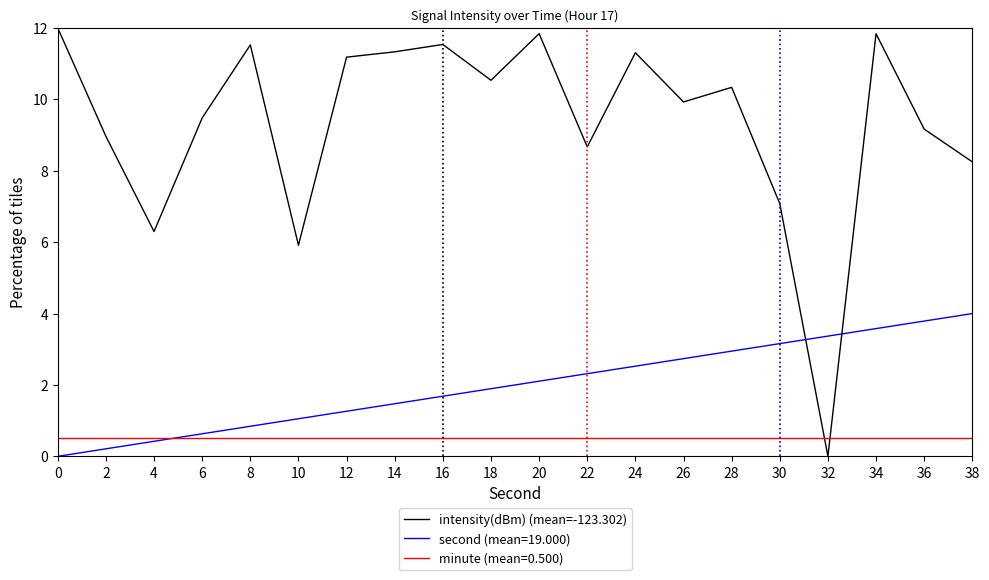

What is the greatest value displayed?

12.0